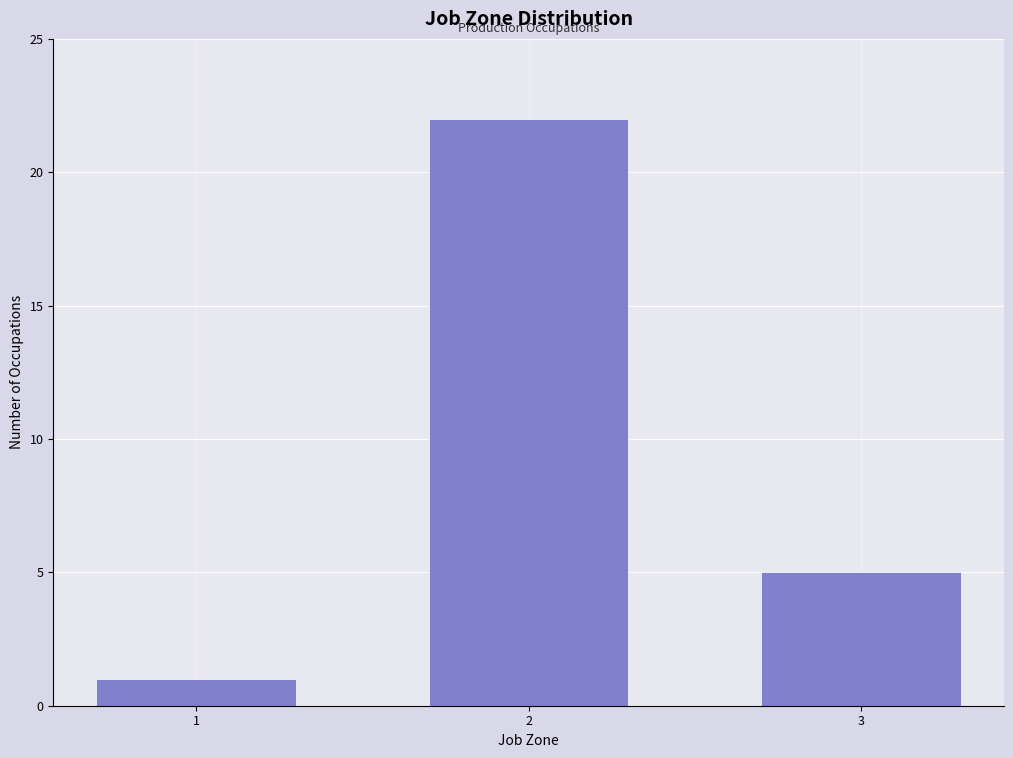

Reading right to left, extract all data points from this chart.

3=5	2=22	1=1